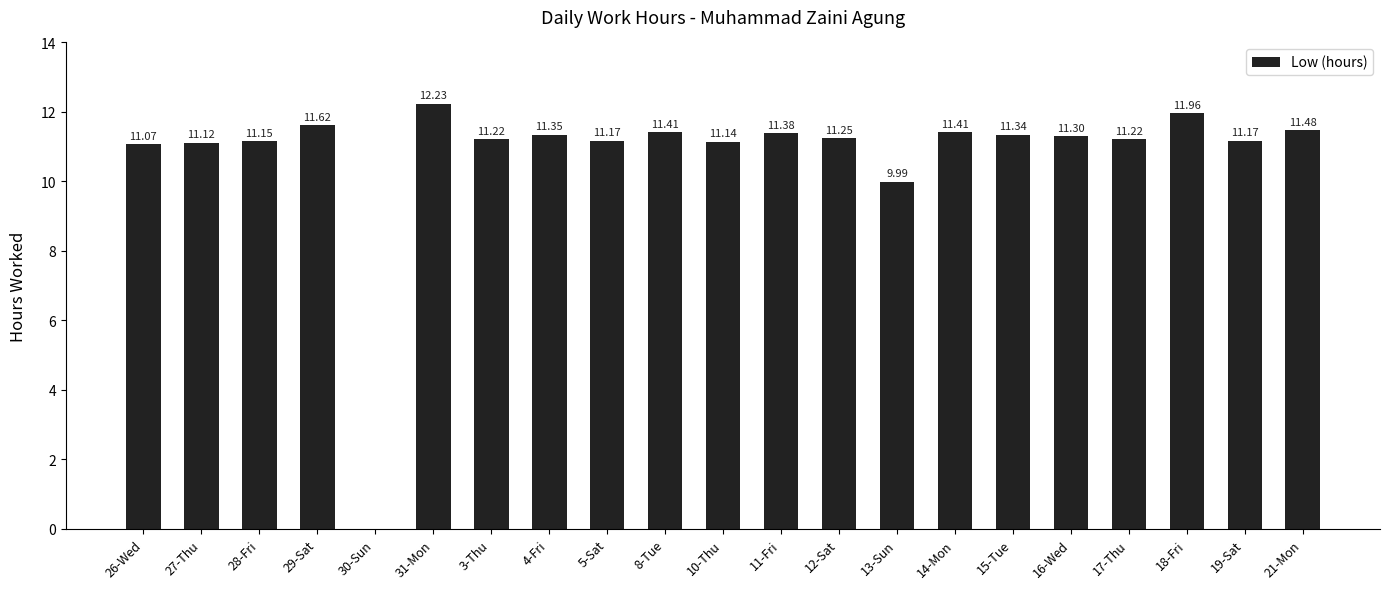

At which label does the data first exceed 11?

26-Wed